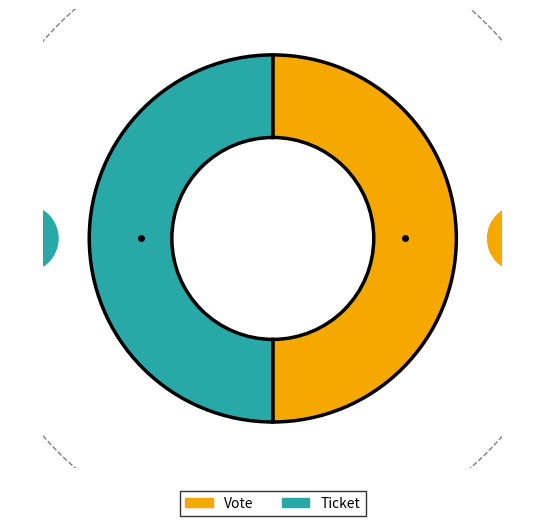

Count the number of slices in the pie.

2